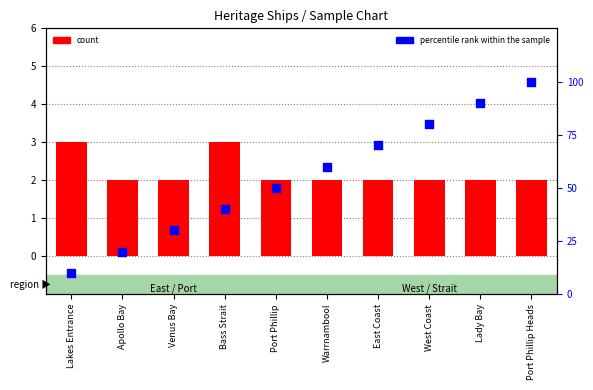

Which series has the largest total across all categories?

percentile rank within the sample